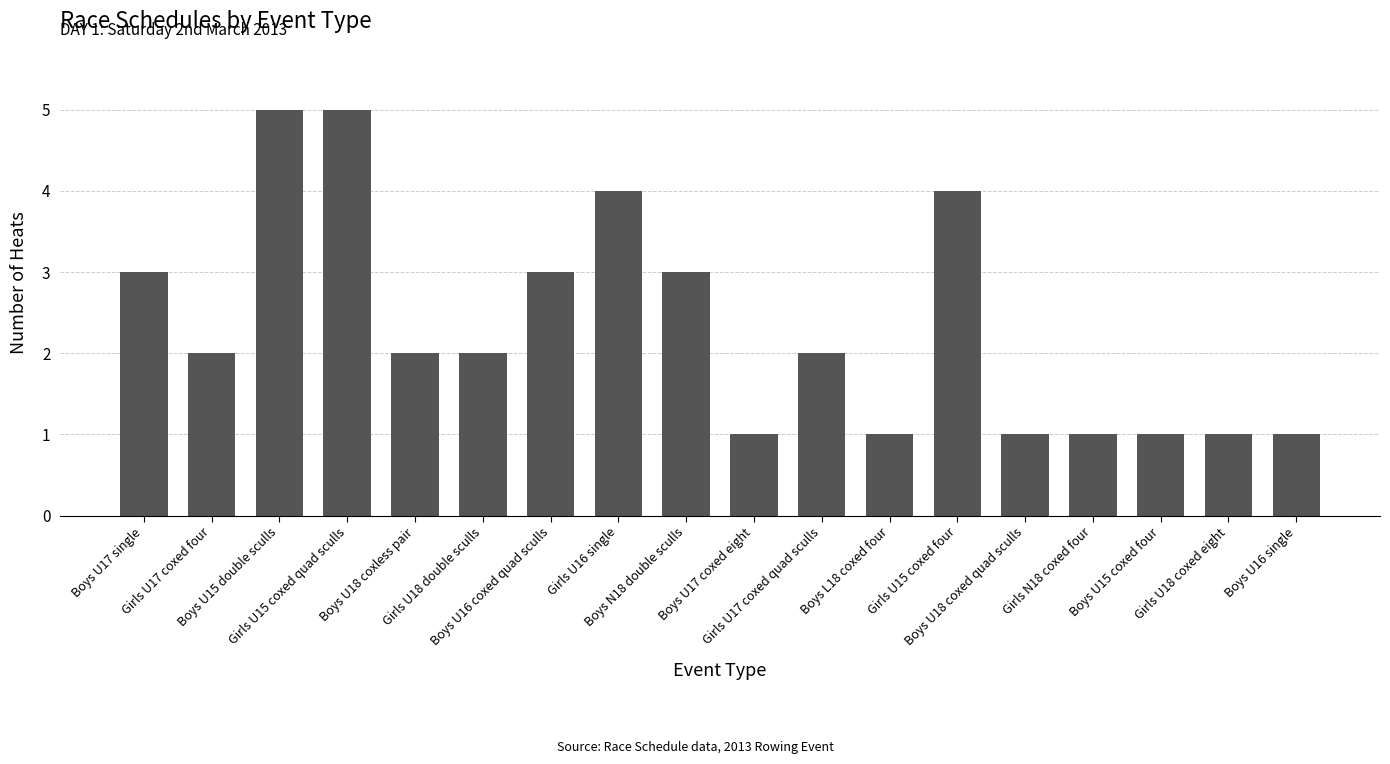

What is the average value?

2